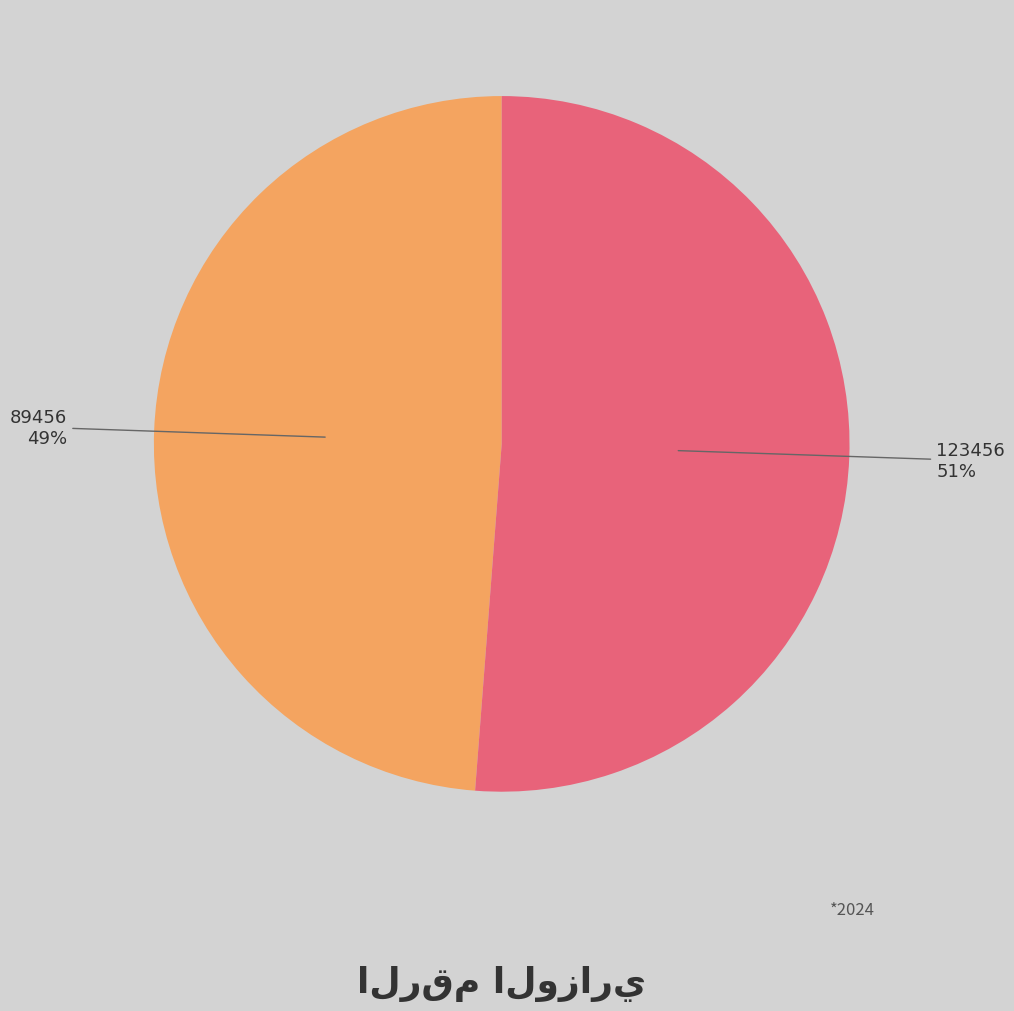

To the nearest percent, what is the difference between the largest and smallest slice percentages?

2%